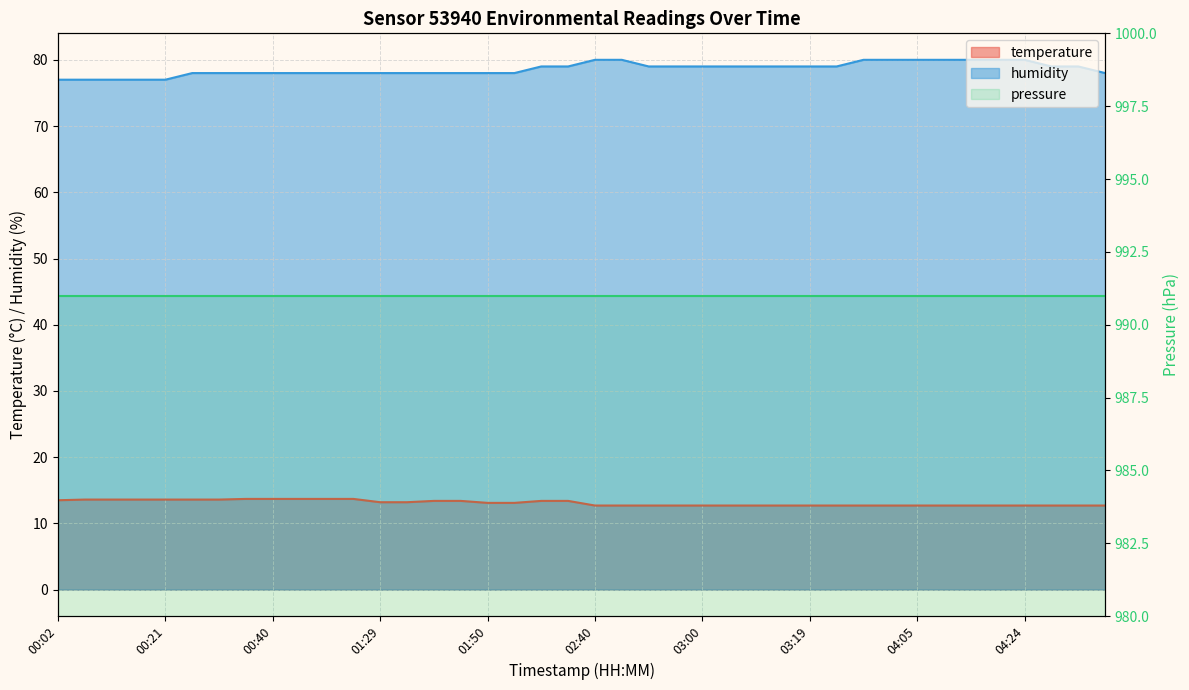

What is the maximum value shown in the chart?

80.0